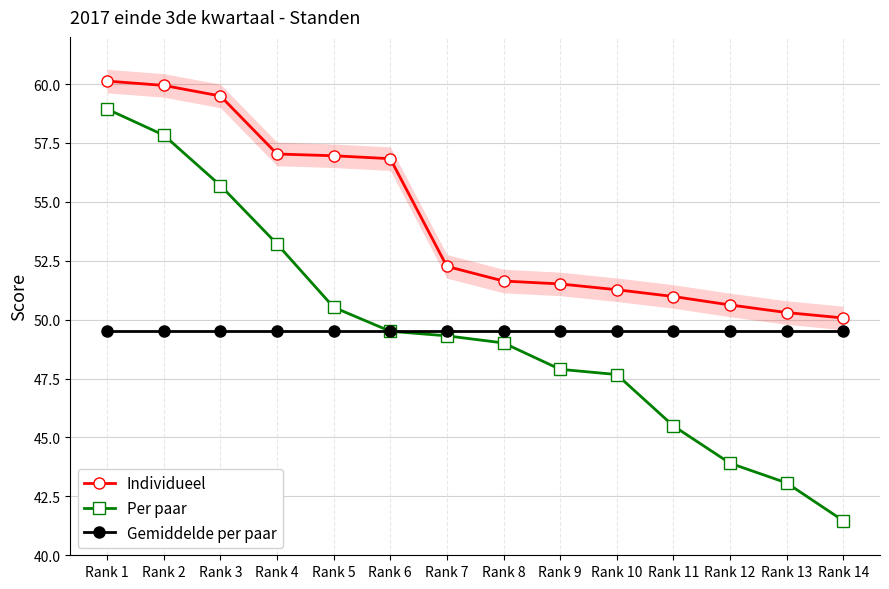

What is the sum of all Individueel values?

759.0